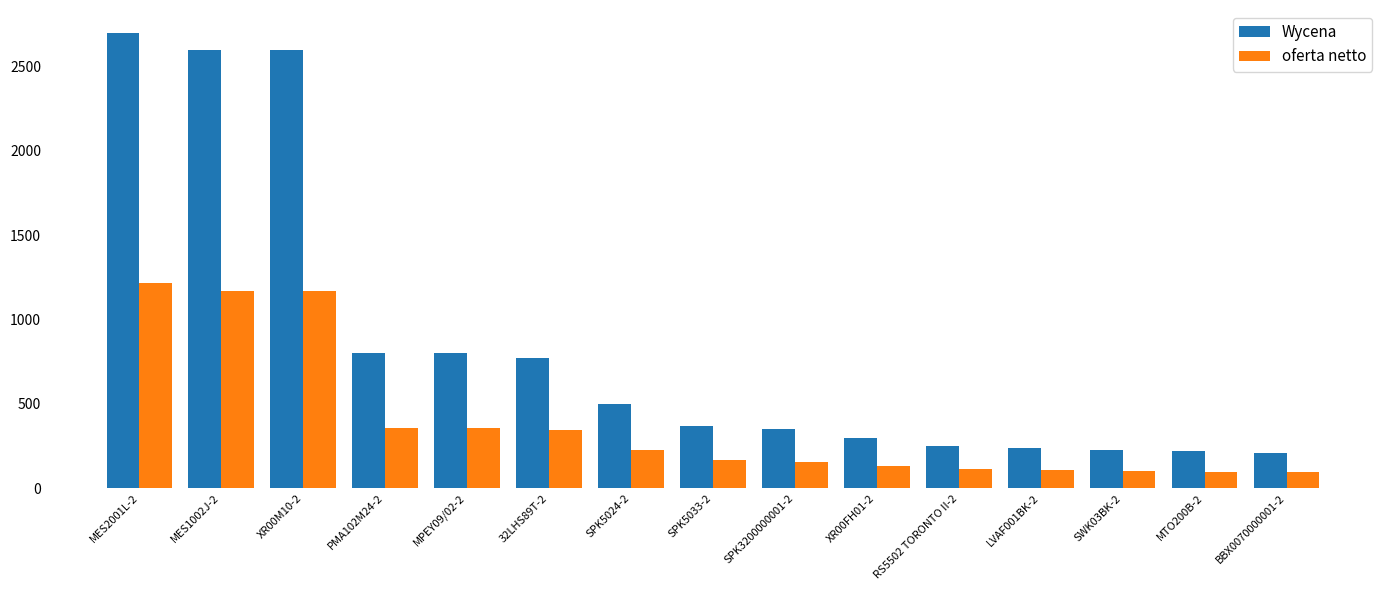

What is the maximum value for Wycena?

2699.0